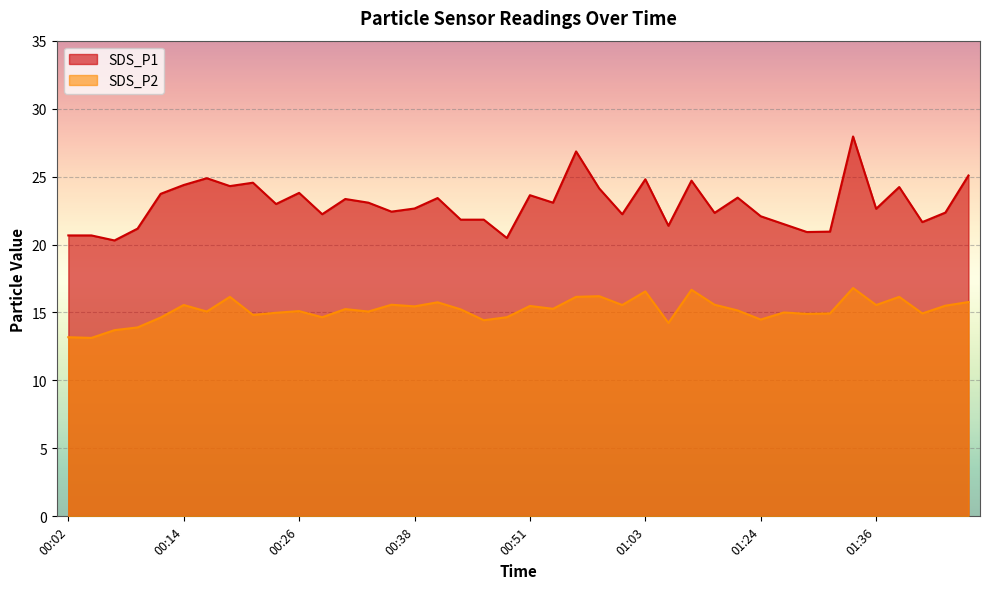

Reading right to left, transcribe all the data shown in this chart.

SDS_P1: 25.1	22.4	21.6	24.2	22.6	27.9	20.9	20.9	21.5	22.1	23.4	22.3	24.7	21.4	24.8	22.2	24.1	26.9	23.1	23.6	20.5	21.8	21.8	23.4	22.6	22.4	23.1	23.4	22.2	23.8	23.0	24.6	24.3	24.9	24.4	23.7	21.2	20.3	20.7	20.7
SDS_P2: 15.8	15.5	14.9	16.1	15.6	16.8	14.9	14.9	15.0	14.5	15.2	15.6	16.7	14.2	16.6	15.6	16.2	16.1	15.3	15.5	14.7	14.4	15.2	15.8	15.4	15.6	15.1	15.2	14.7	15.1	15.0	14.8	16.1	15.1	15.6	14.6	13.9	13.7	13.1	13.2